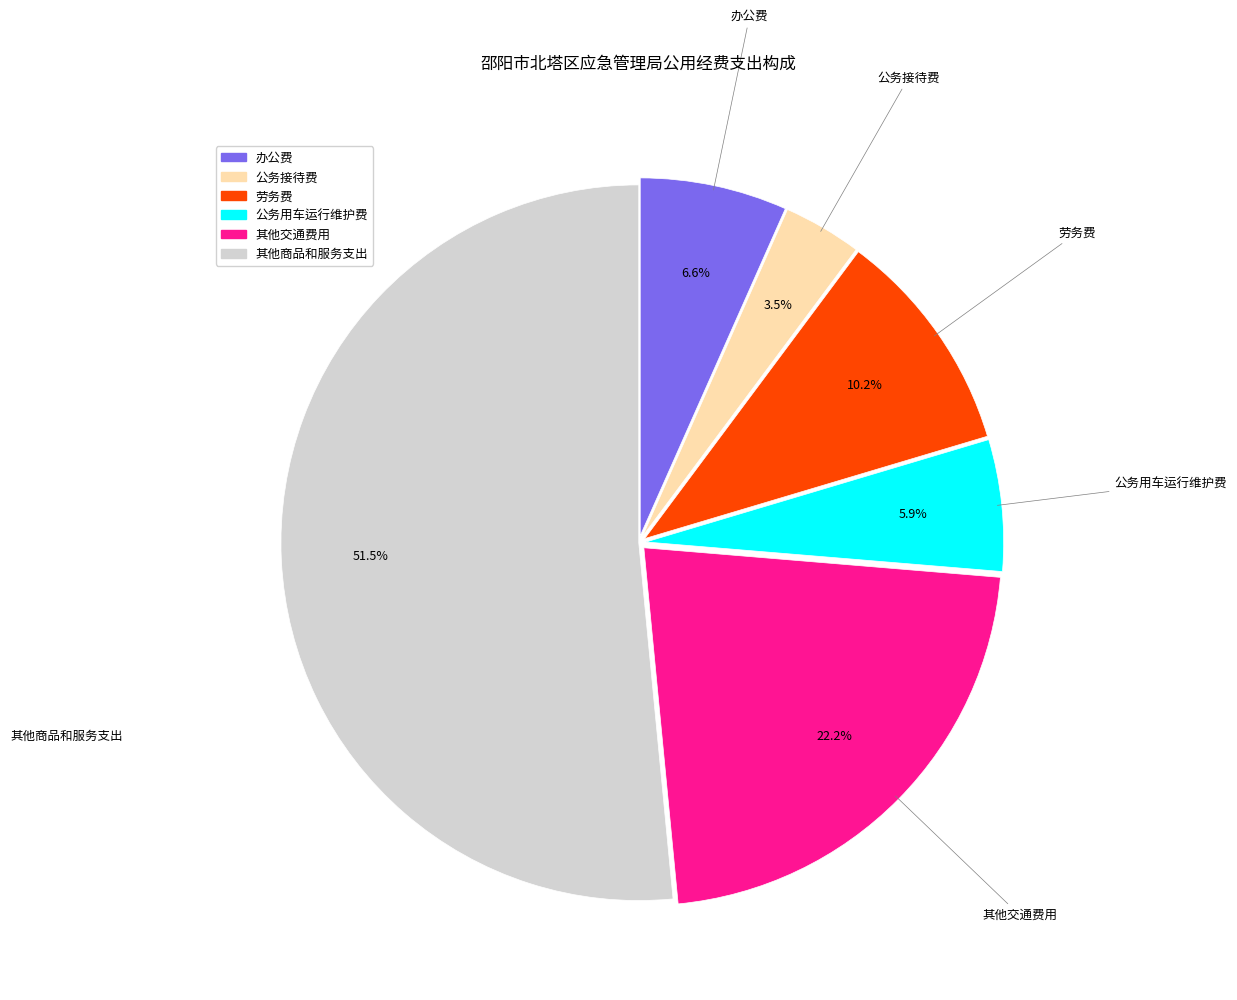

Combined, what portion of the pie is 其他交通费用 and 办公费?

28.8%